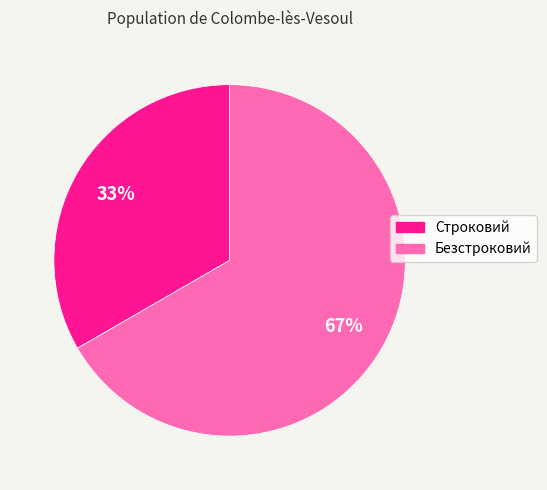

Which category accounts for the majority?

Безстроковий